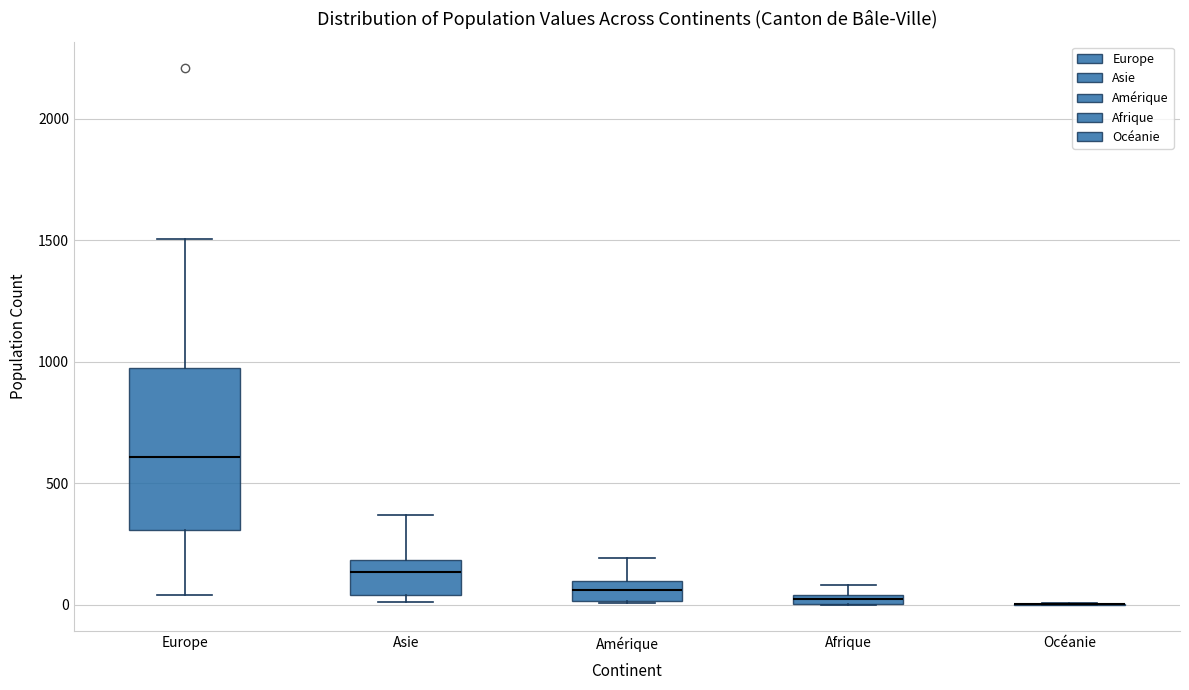

Which box is the tallest, from its lower edge to its upper edge?

Europe